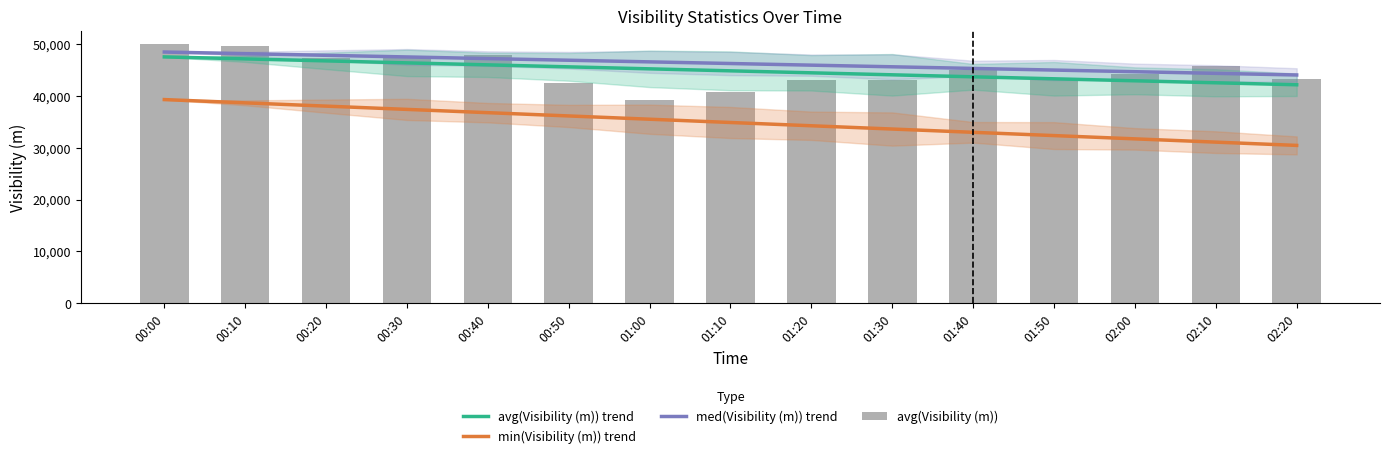

What position from the left is 01:20?

9